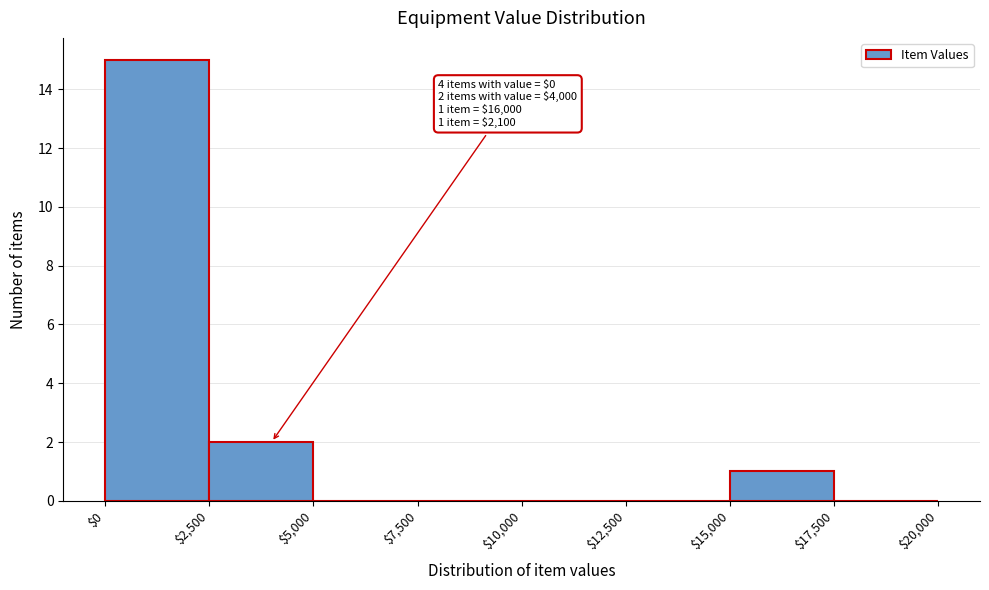

Which range on the x-axis has the tallest bar?

$0 to $2,500